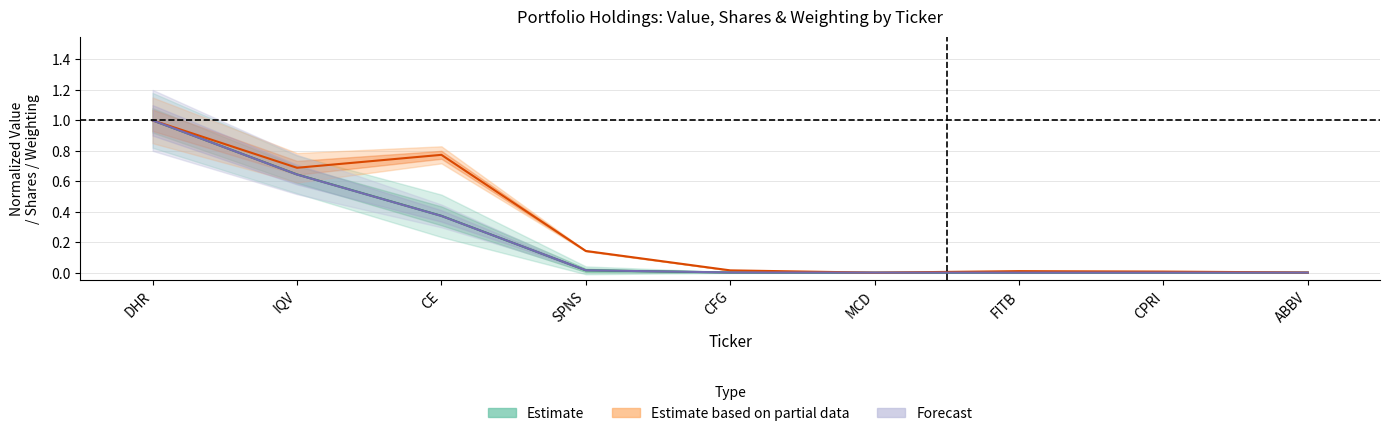

True or false: weighting has more than 1 interior local peaks.

False